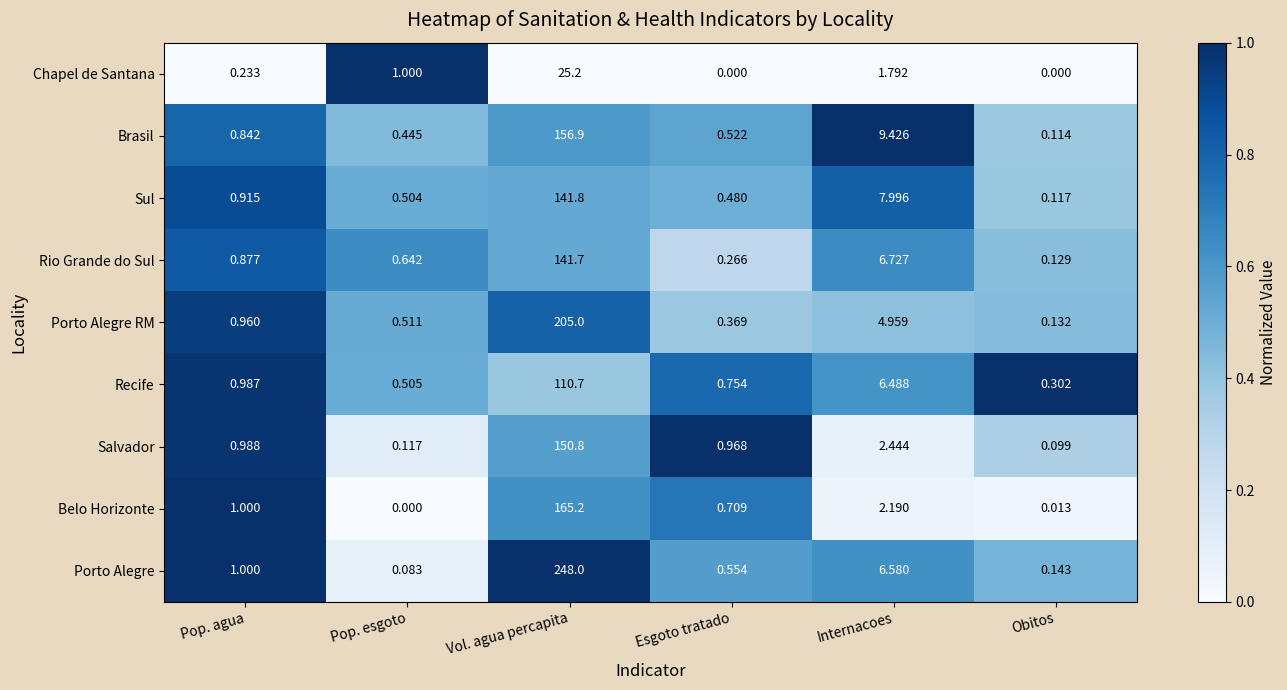

Which category has the highest value in the Chapel de Santana series?

Vol. agua percapita